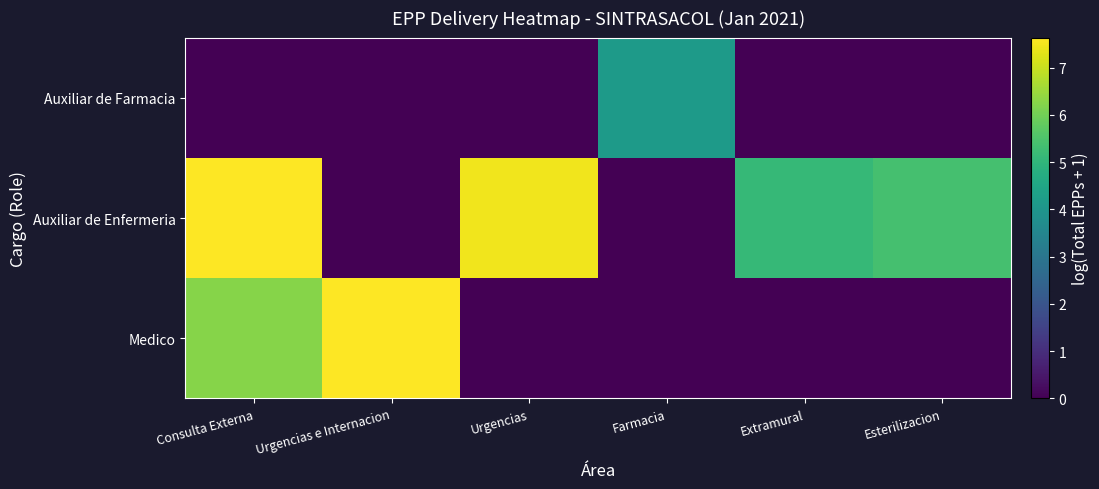

What is the maximum value shown in the chart?

7.6